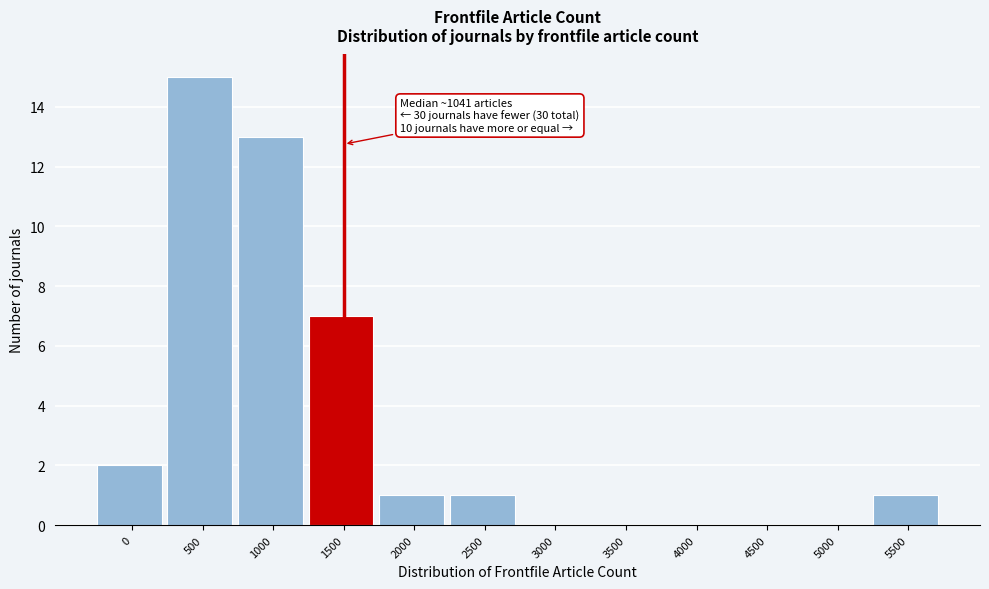

Reading left to right, extract all data points from this chart.

0=2	500=15	1000=13	1500=7	2000=1	2500=1	3000=0	3500=0	4000=0	4500=0	5000=0	5500=1